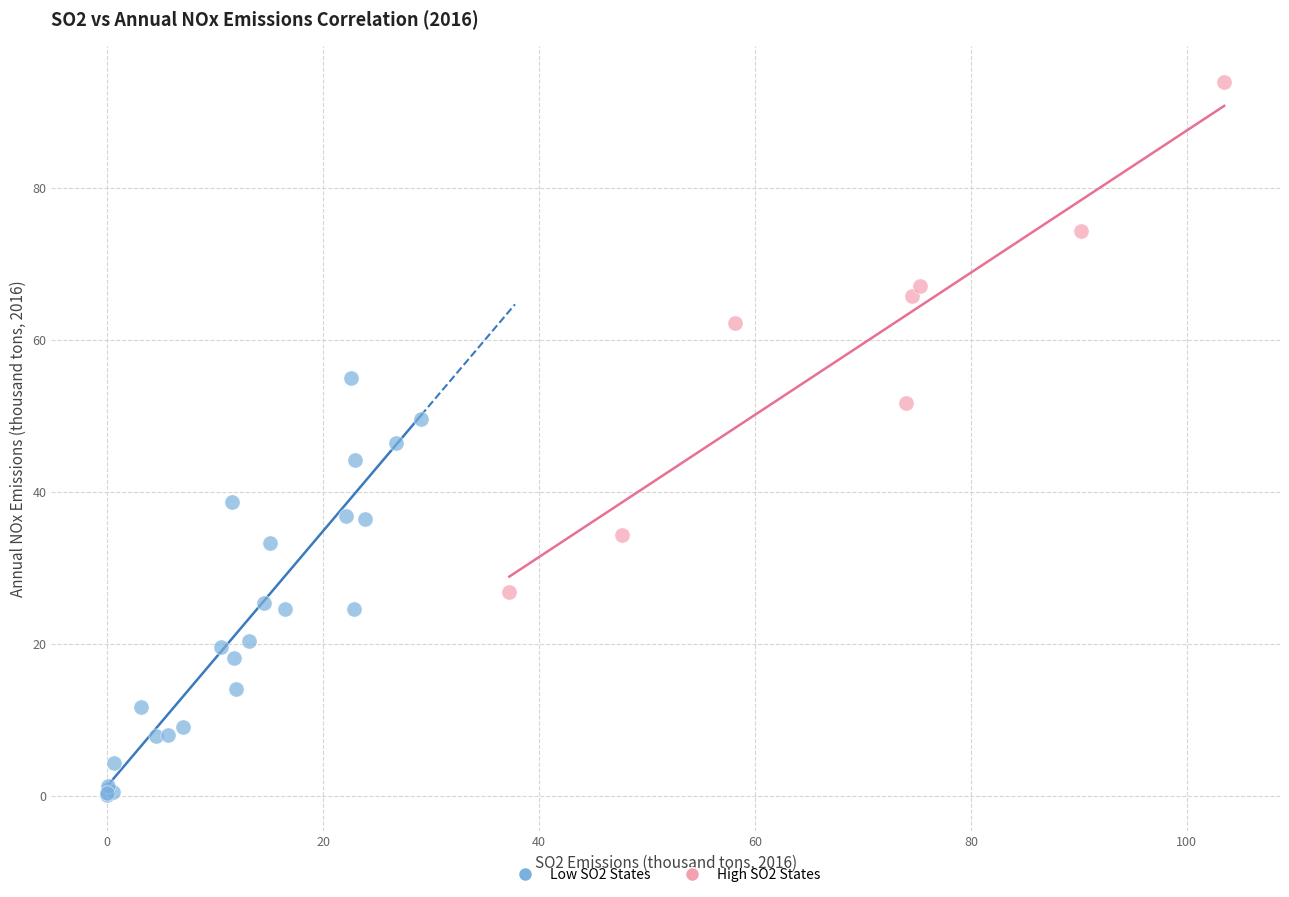

Which series contains the highest Y value?

High SO2 States